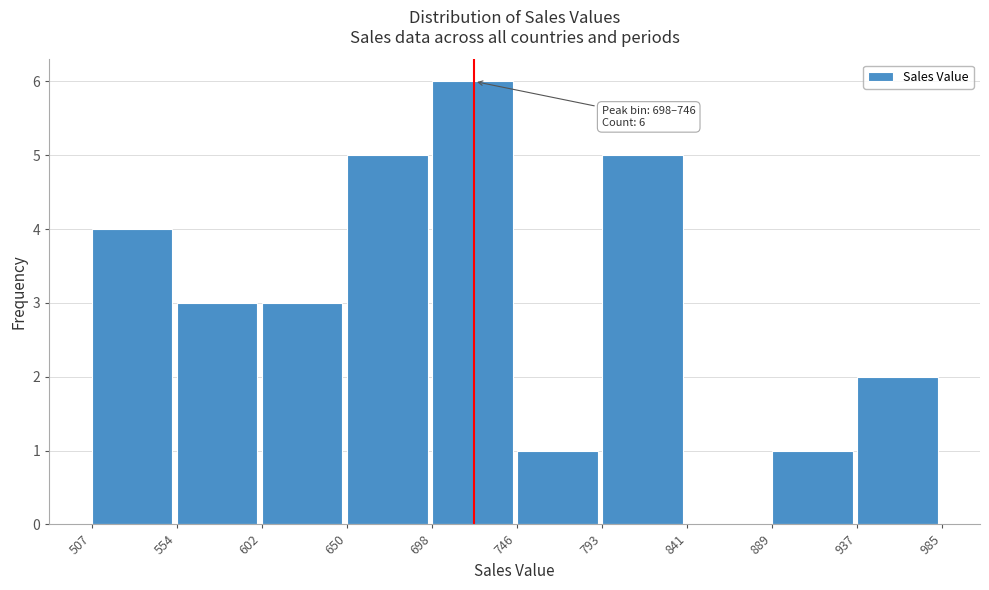

Which range on the x-axis has the tallest bar?

698 to 746